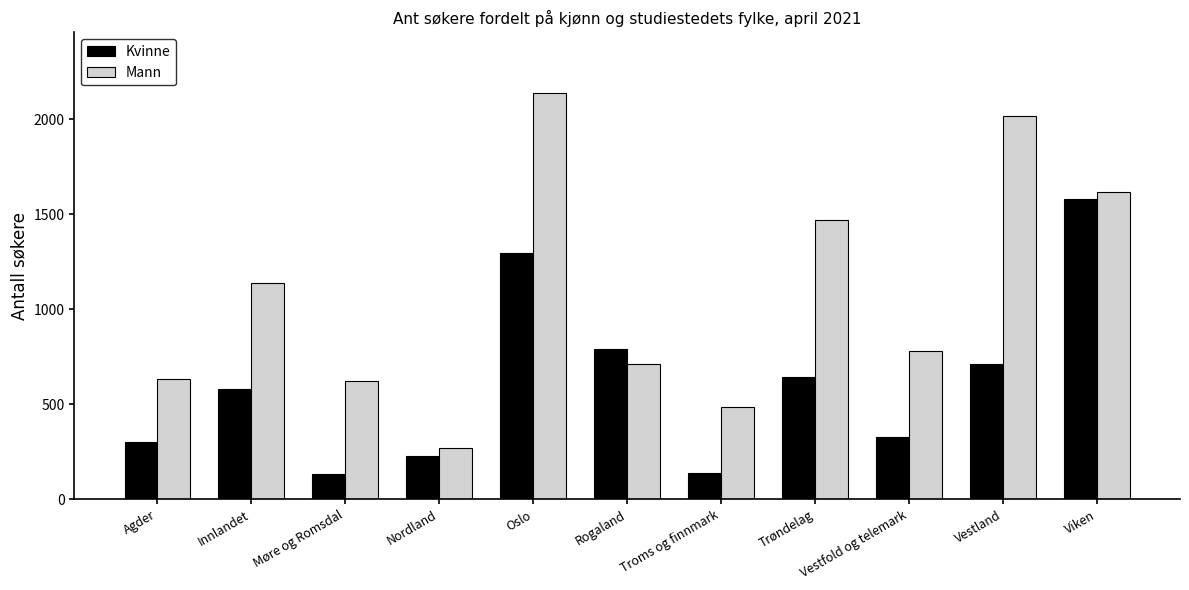

Which series changed the most between Innlandet and Oslo?

Mann